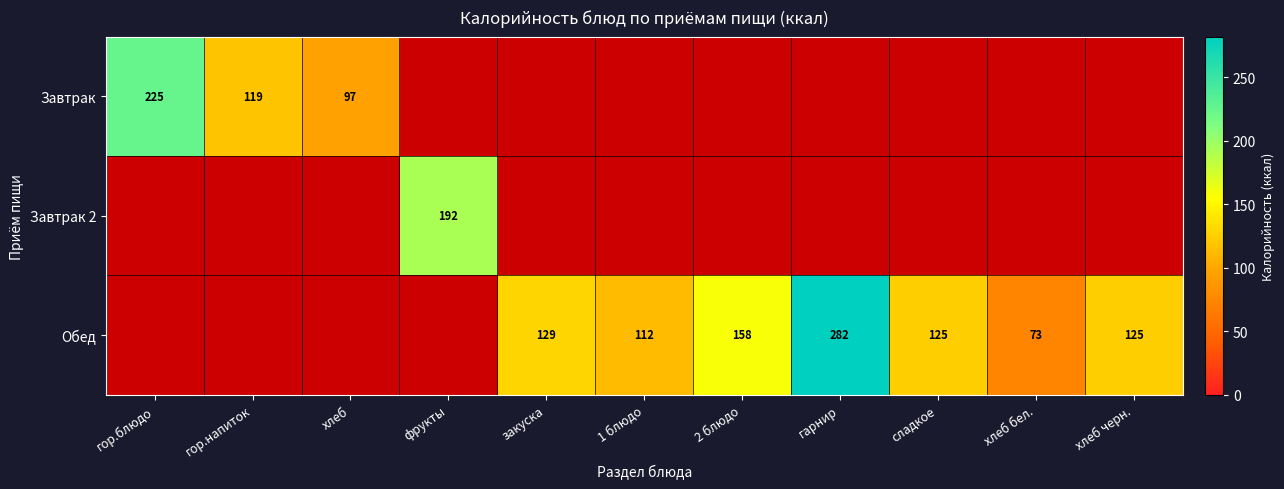

Count the number of data series in this chart.

3